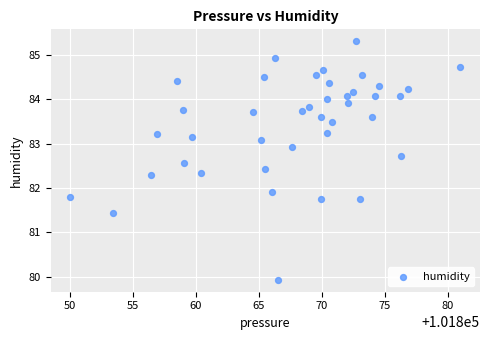

What Y value in the scatter plot is closest to 82?

81.9